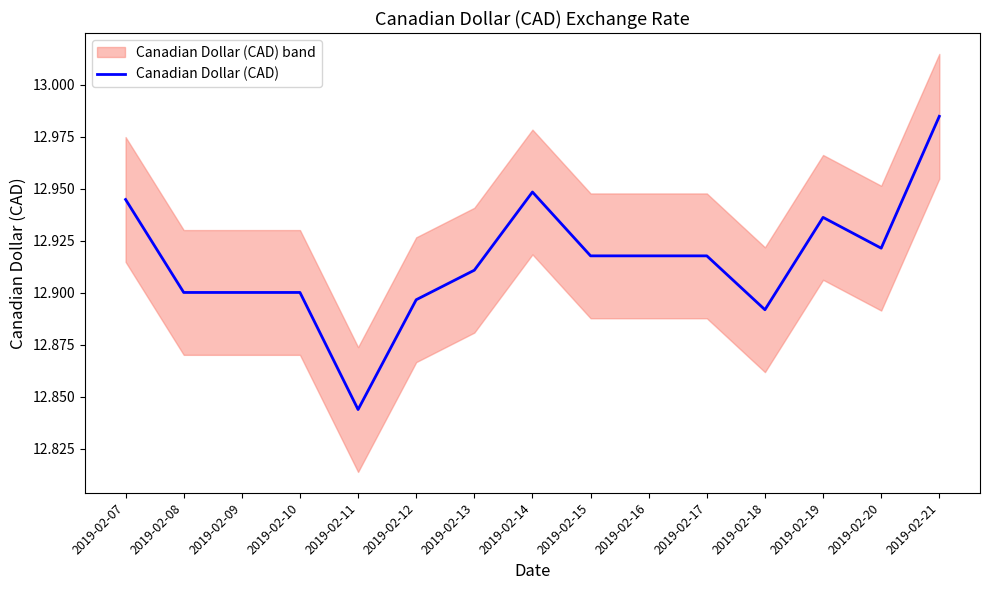

Count the number of categories in the chart.

15